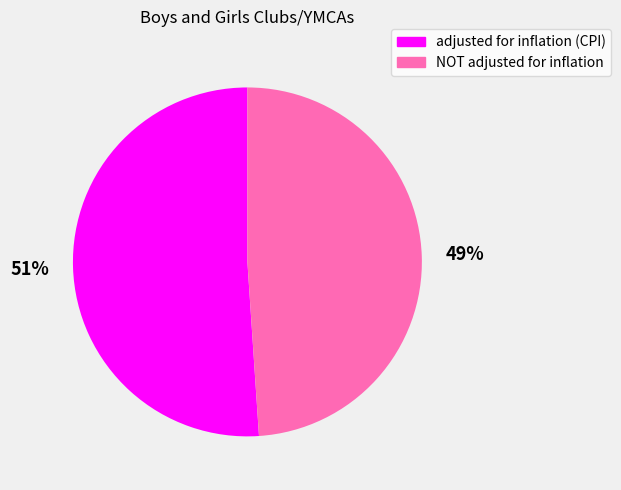

Which has a higher value, NOT adjusted for inflation or adjusted for inflation (CPI)?

adjusted for inflation (CPI)